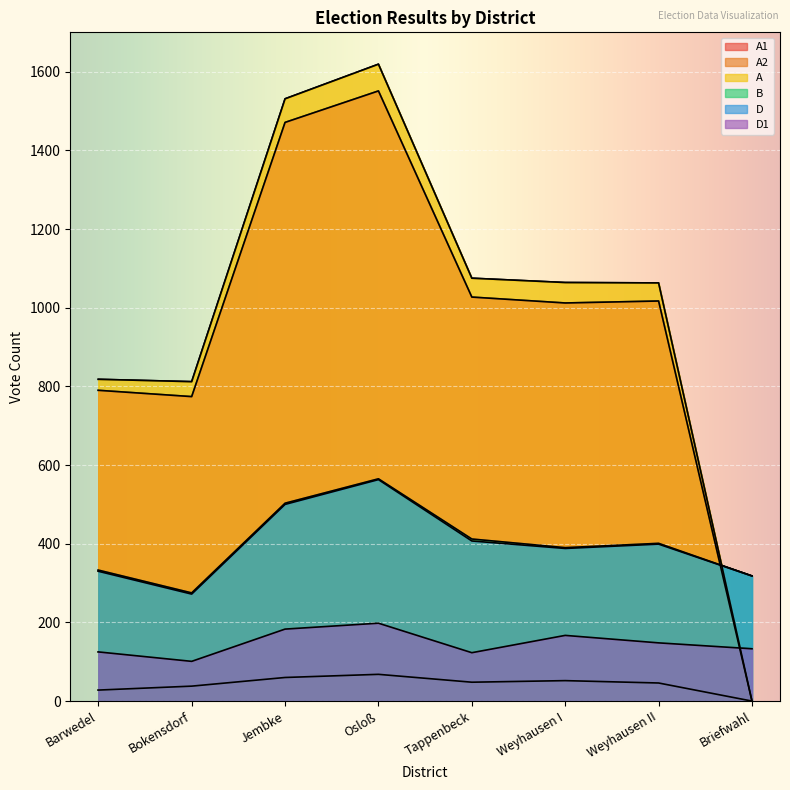

What is the difference between the highest and lowest values at Briefwahl?

318